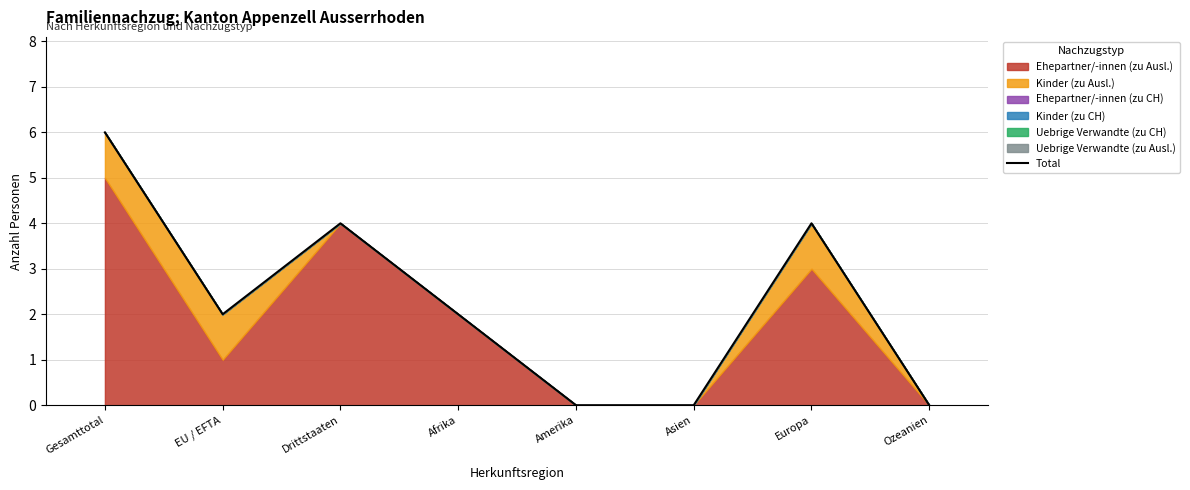

What is the maximum value shown in the chart?

6